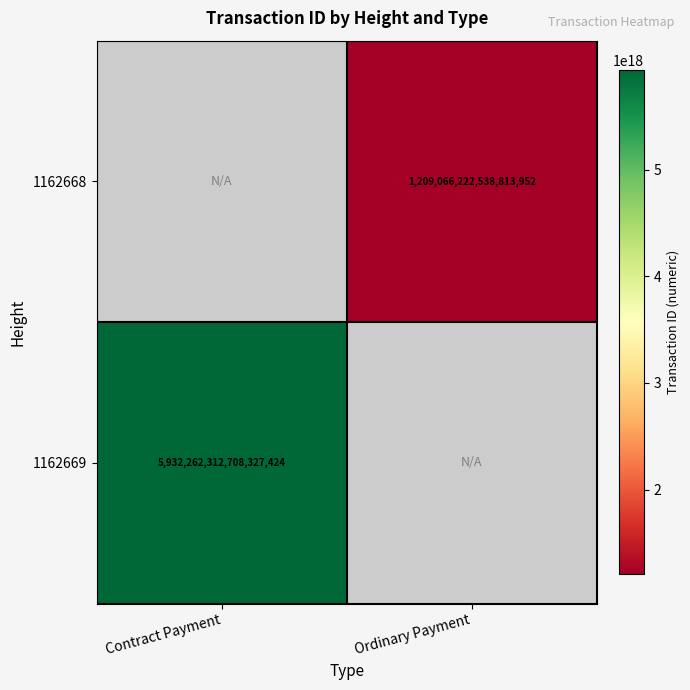

The 1162668 series shows 1209066222538813952 at Ordinary Payment. True or false?

True